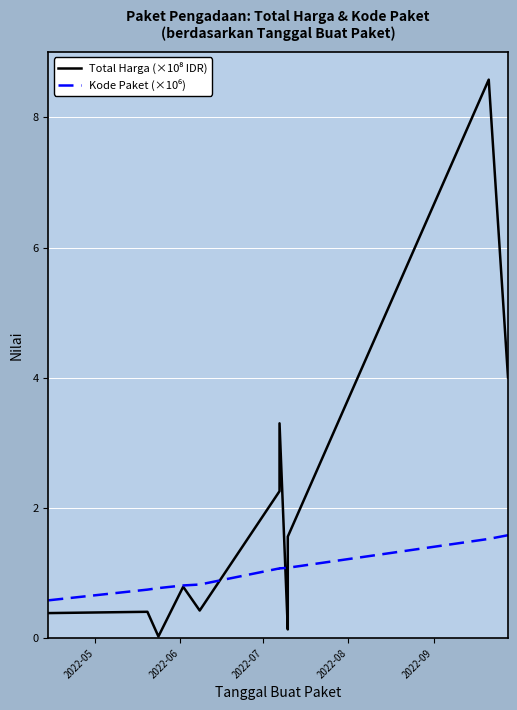

What is the highest value of the Kode Paket (×10⁶) series?

1.6